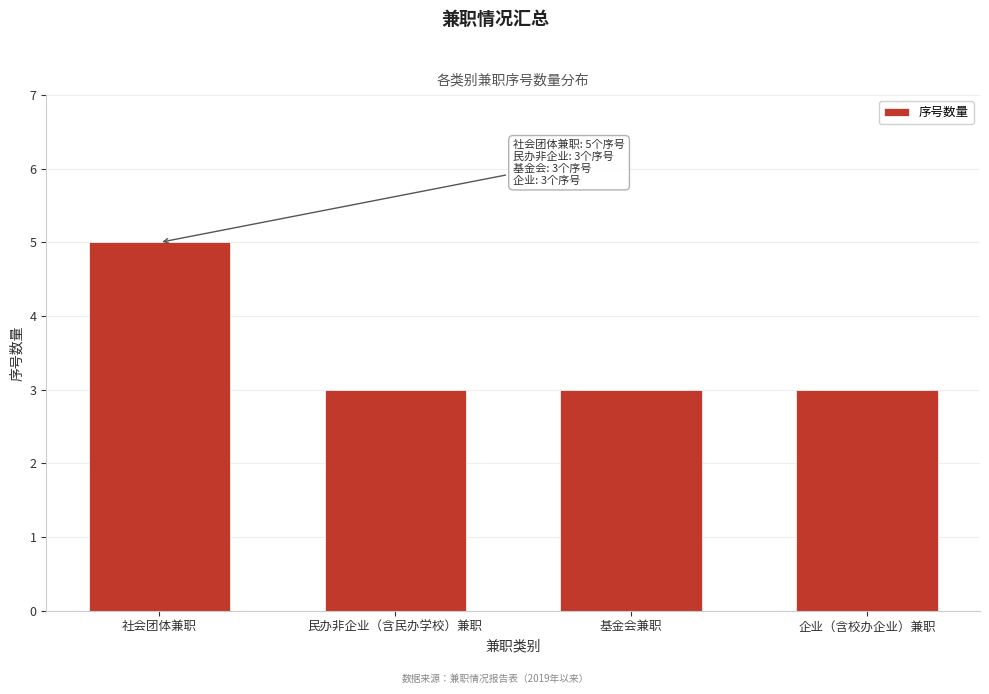

Reading right to left, what are all the values shown in this chart?

3	3	3	5